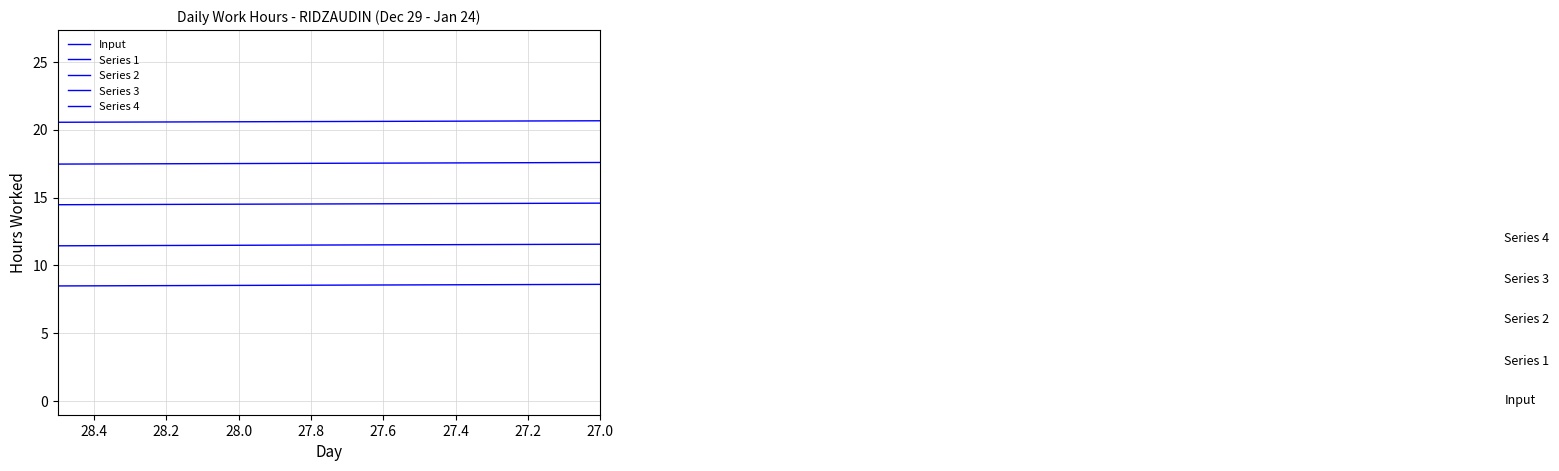

Is the value of Series 4 at 12 greater than the value of Series 1 at 28.6?

No